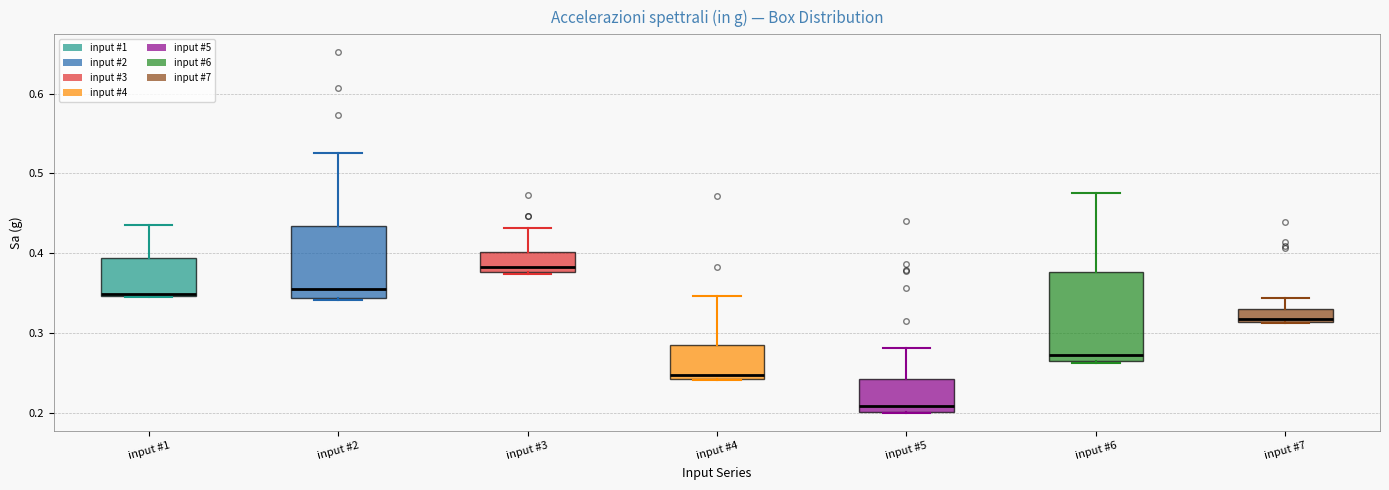

Reading left to right, transcribe this box plot: for each box, give where its median line is, the range the box spans, and where its two whiskers end, as read against the y-axis. The values are not printed on the chart, so give them approximately, as read against the axis.

input #1: median 0.35, box 0.35 to 0.39, whiskers 0.35 to 0.44
input #2: median 0.36, box 0.34 to 0.43, whiskers 0.34 (just below the box's lower edge) to 0.53
input #3: median 0.38 (just above the box's lower edge), box 0.38 to 0.40, whiskers 0.37 to 0.43
input #4: median 0.25, box 0.24 to 0.28, whiskers 0.24 to 0.35
input #5: median 0.21, box 0.20 to 0.24, whiskers 0.20 to 0.28
input #6: median 0.27 (just above the box's lower edge), box 0.27 to 0.38, whiskers 0.26 to 0.48
input #7: median 0.32, box 0.31 to 0.33, whiskers 0.31 to 0.34